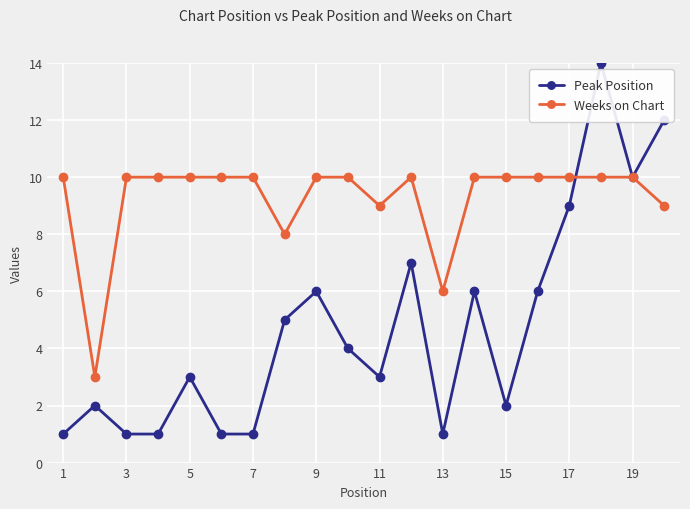

Does the chart display data point markers on the line(s)?

Yes